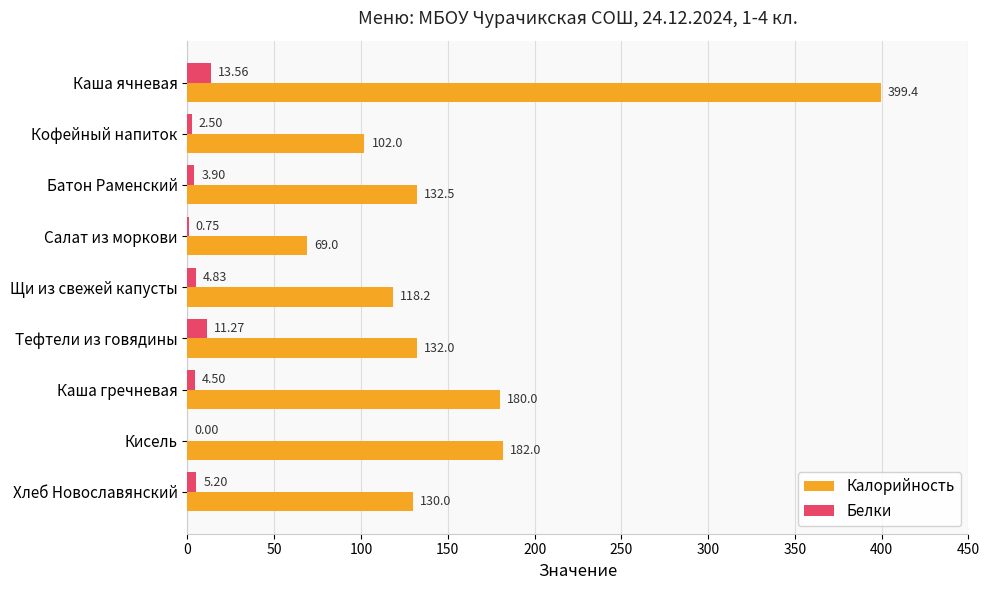

Count the number of data series in this chart.

2